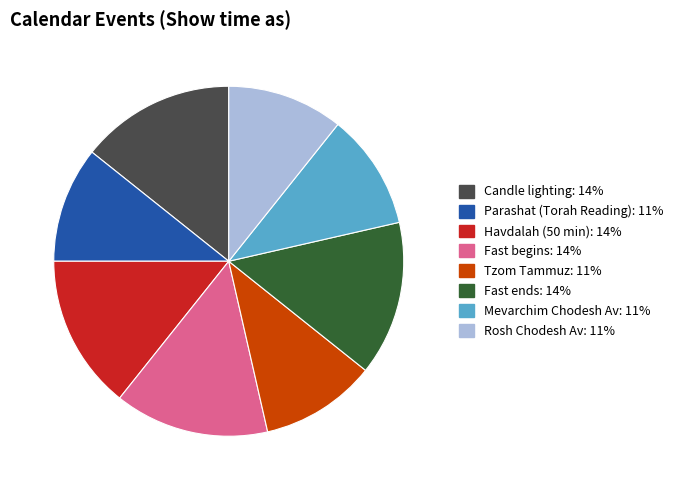

True or false: Rosh Chodesh Av accounts for 1% of the total.

False